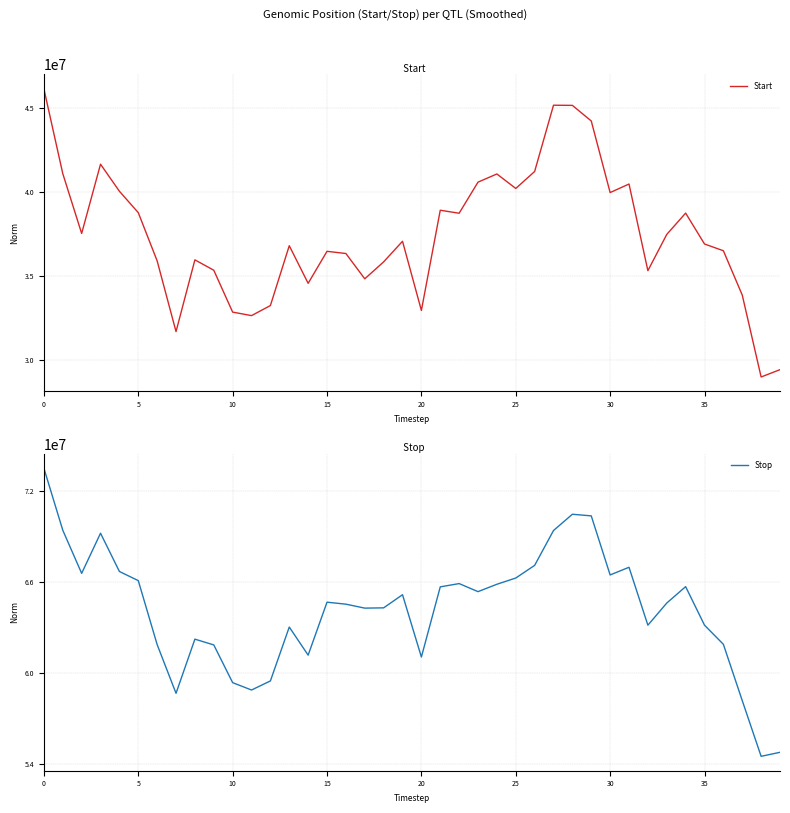

At which label is Stop closest to 64002380?

17